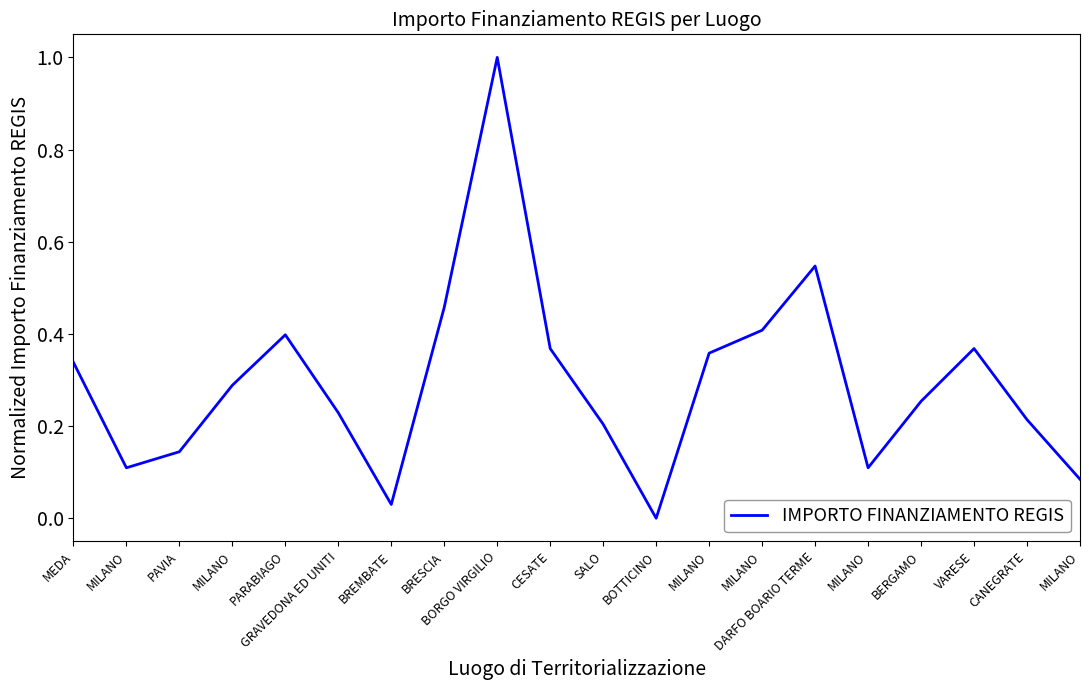

What is the value of the 10th point from the left?

0.4